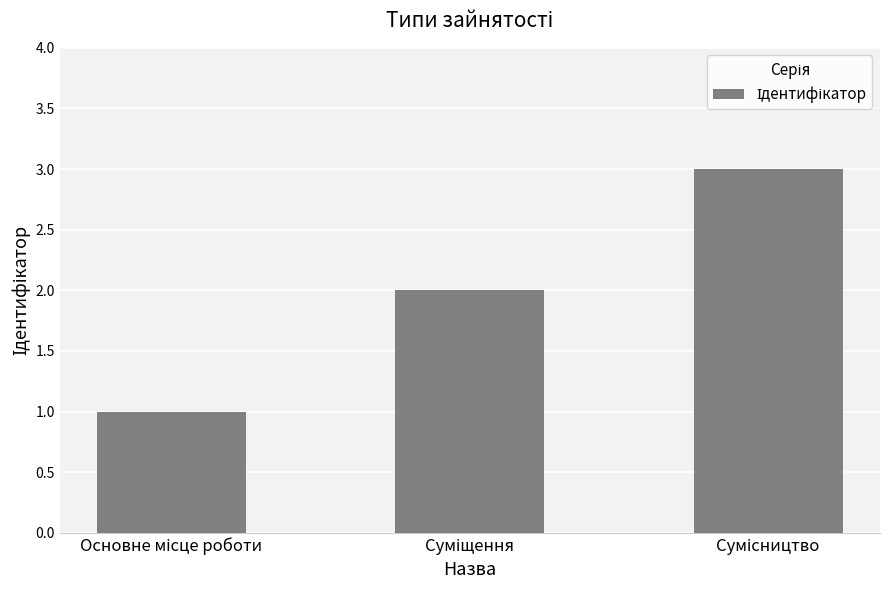

What is the difference between the second highest and minimum values?

1